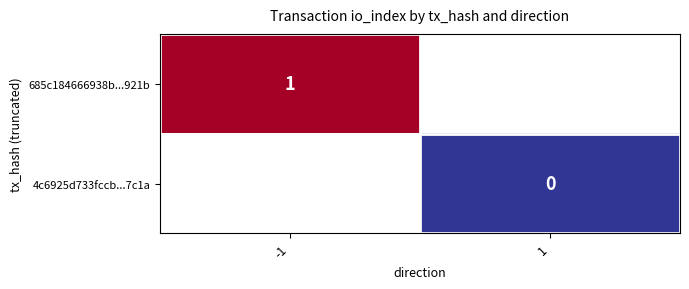

How many series are shown in this chart?

2